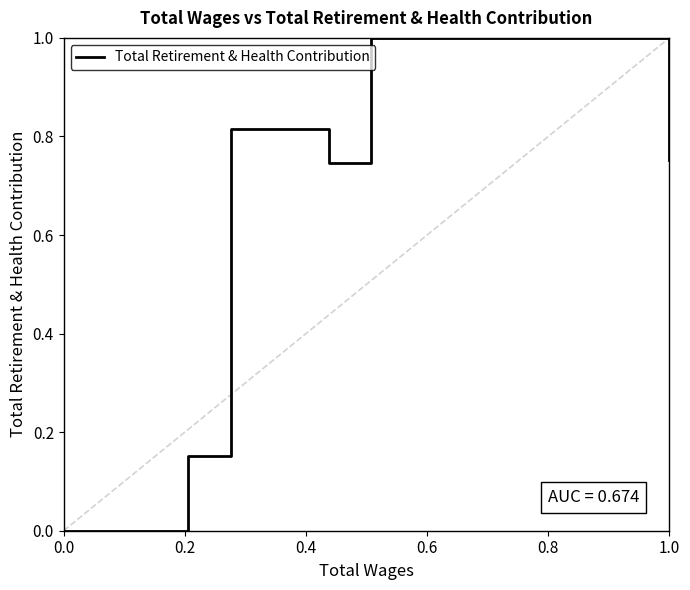

What is the sum of all values?

4.5